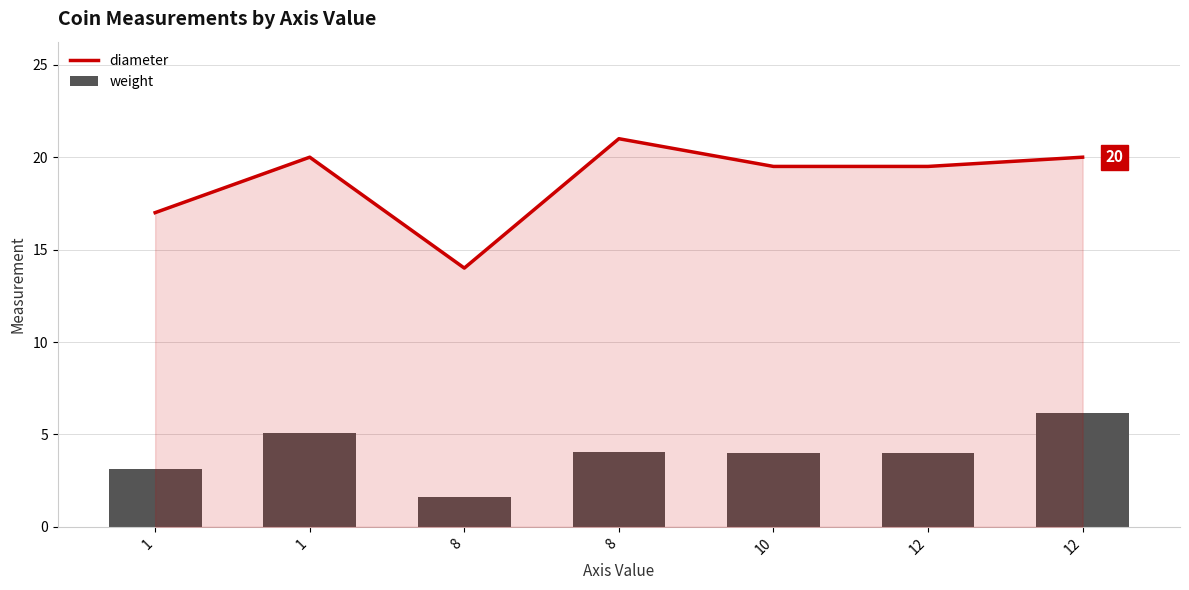

What is the difference between the weight values at 1 and 12?

1.1